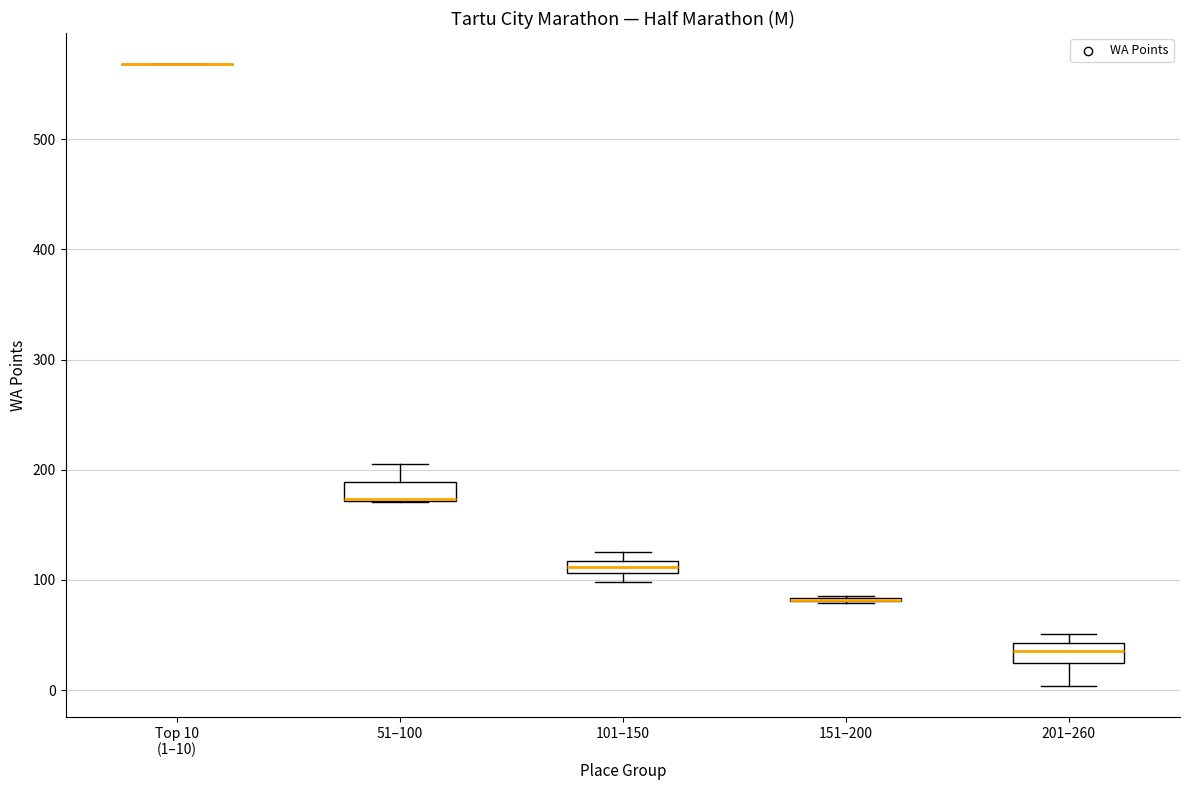

Where is the upper edge of the box for 101–150 on the y-axis? The values are not printed on the chart, so give them approximately, as read against the axis.

120